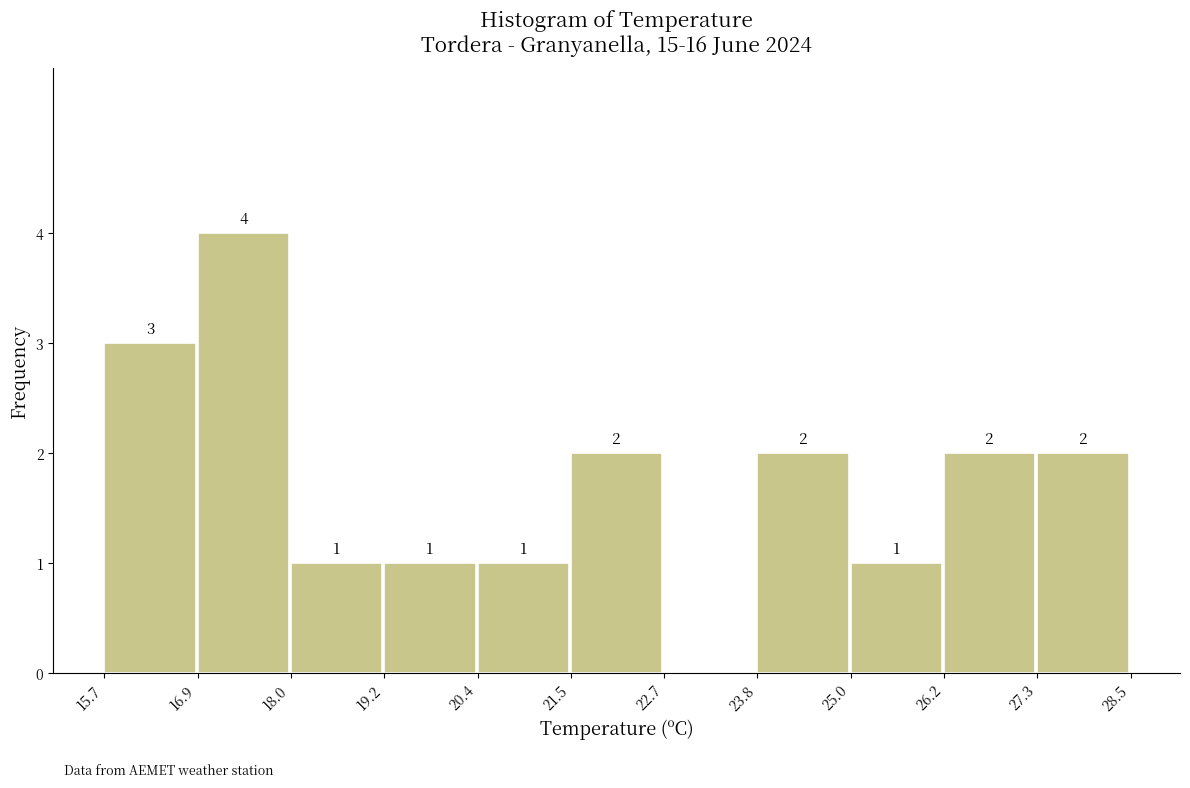

Which range on the x-axis has the tallest bar?

16.9 to 18.0